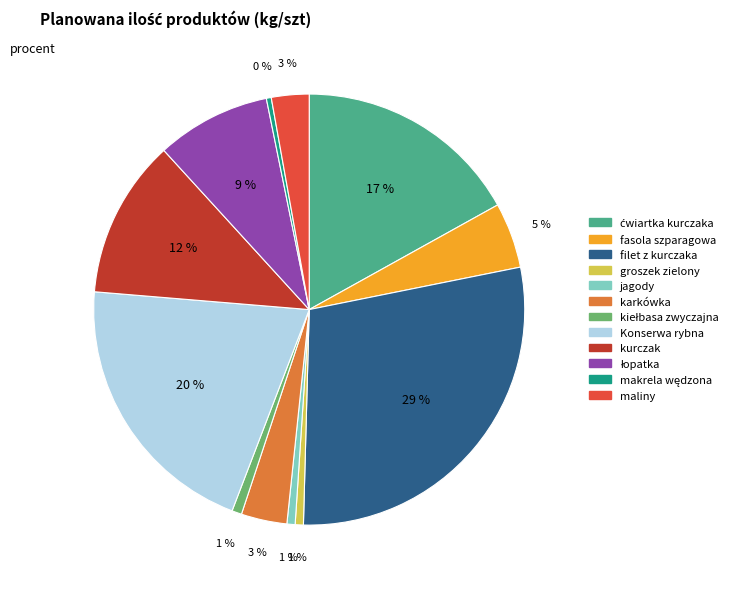

Between Konserwa rybna and maliny, which is larger?

Konserwa rybna